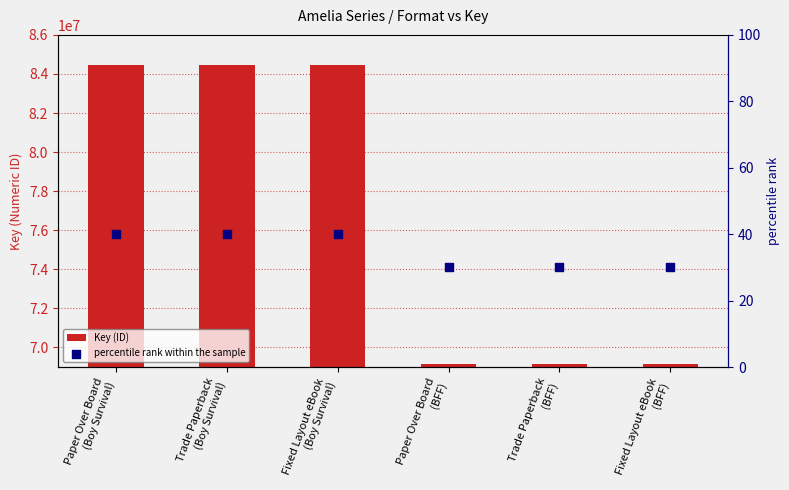

At which category is the sum across all series the highest?

Paper Over Board
(Boy Survival)